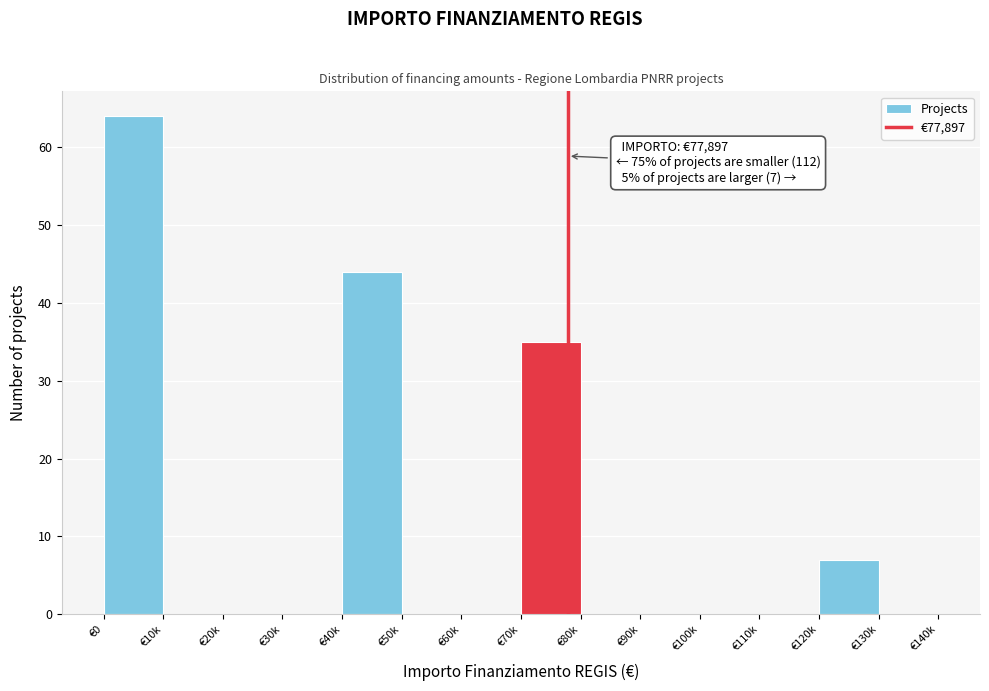

Reading left to right, extract all data points from this chart.

€0=64	€10k=0	€20k=0	€30k=0	€40k=44	€50k=0	€60k=0	€70k=35	€80k=0	€90k=0	€100k=0	€110k=0	€120k=7	€130k=0